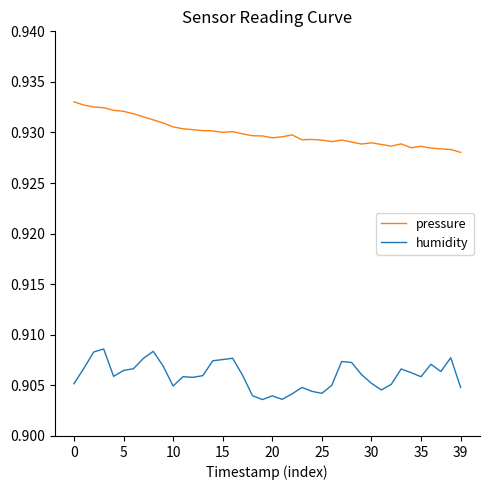

List the series in order of their overall mean, highest first.

pressure, humidity